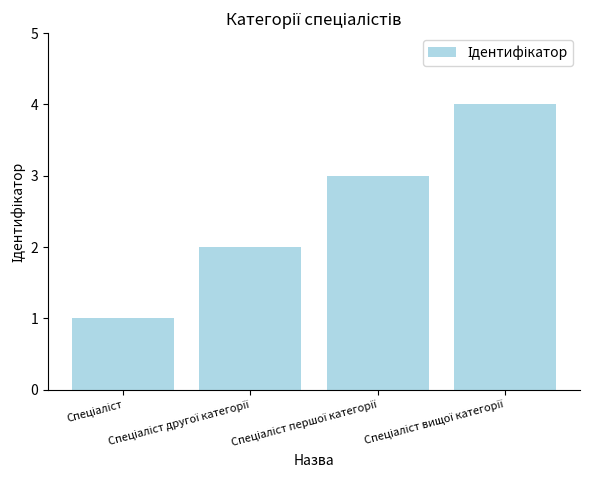

What is the maximum value shown in the chart?

4